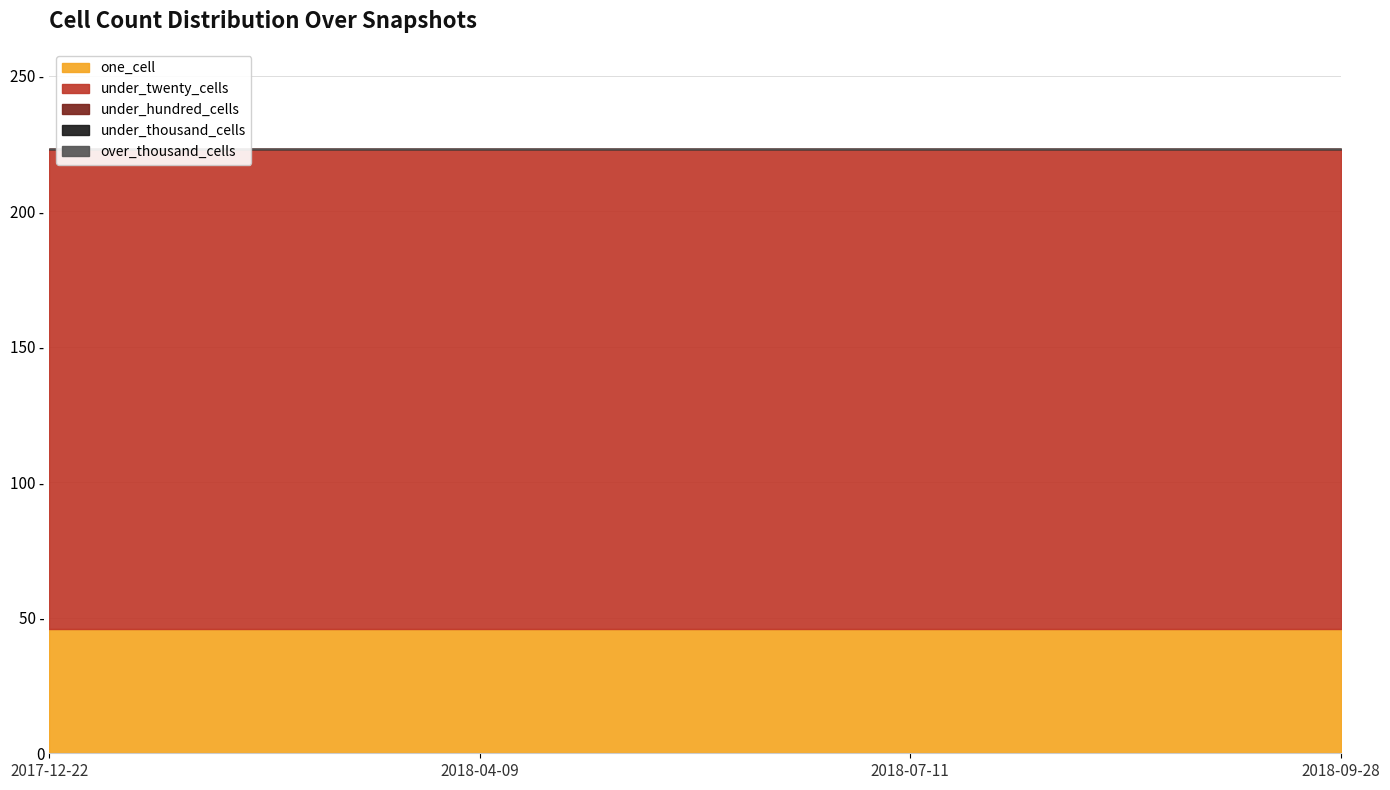

What position from the right is 2018-09-28?

1